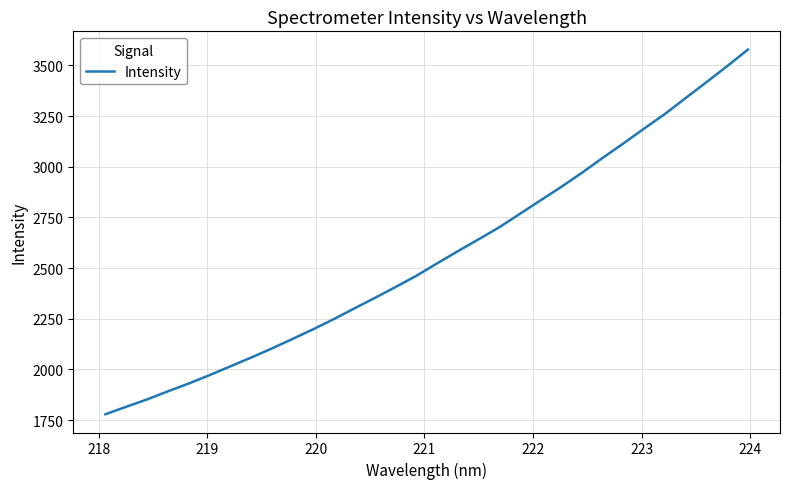

What is the maximum value shown in the chart?

3578.0